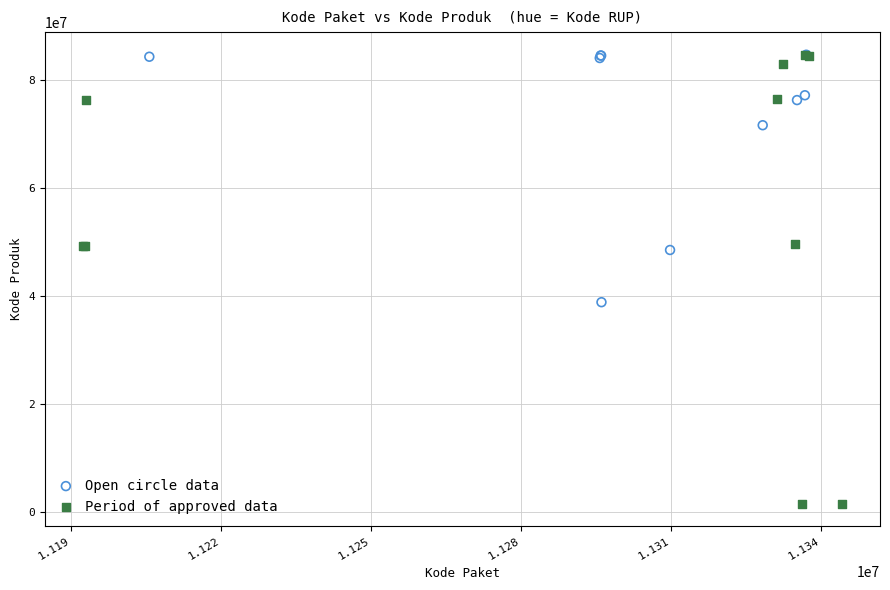

Which series contains the lowest Y value?

Period of approved data